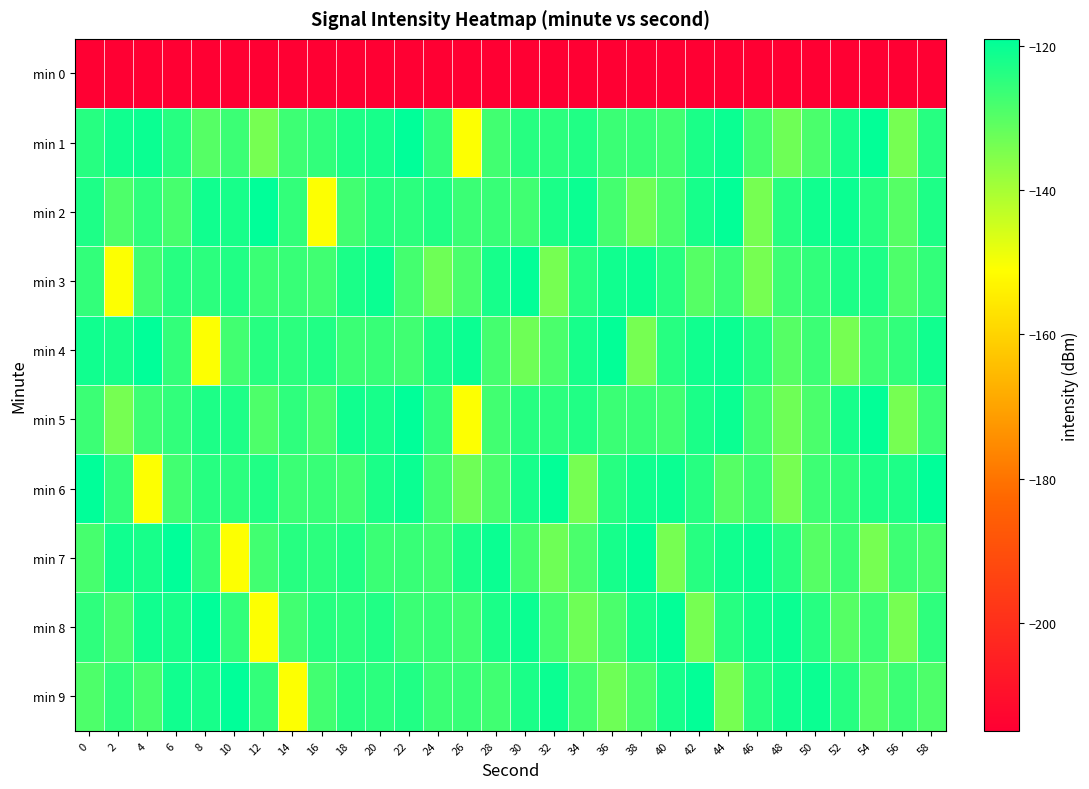

Rank the series by their maximum value, from highest to lowest.

min 1, min 2, min 4, min 5, min 6, min 7, min 8, min 9, min 3, min 0